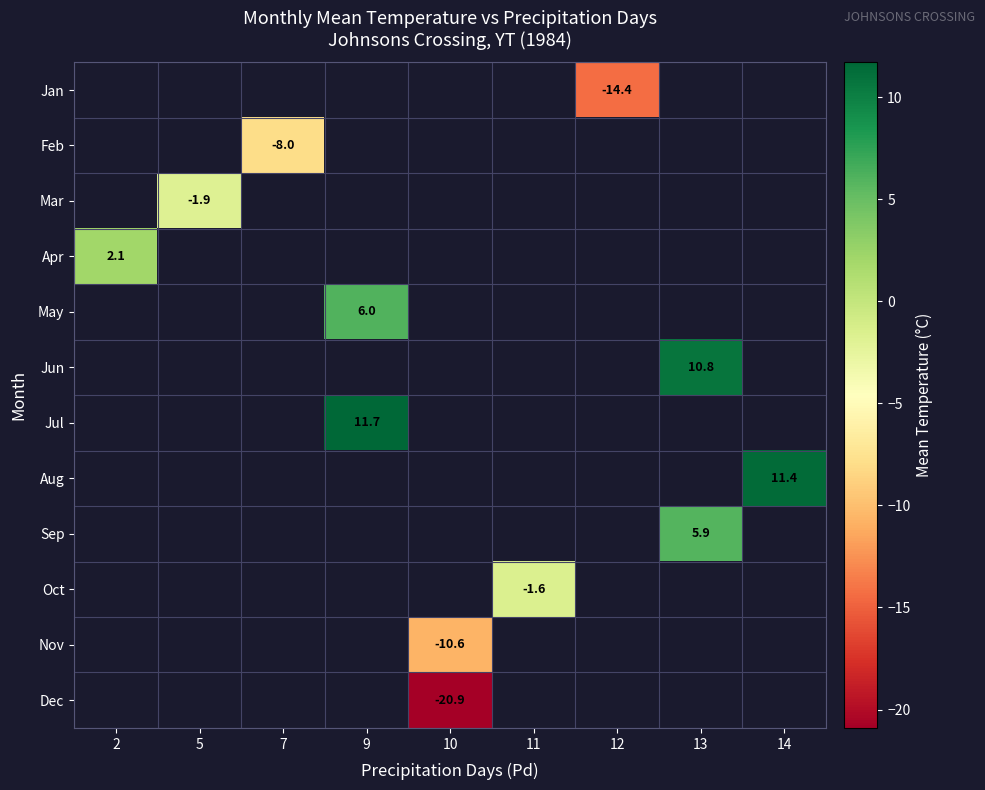

The Jan series shows -14.4 at 12. True or false?

True